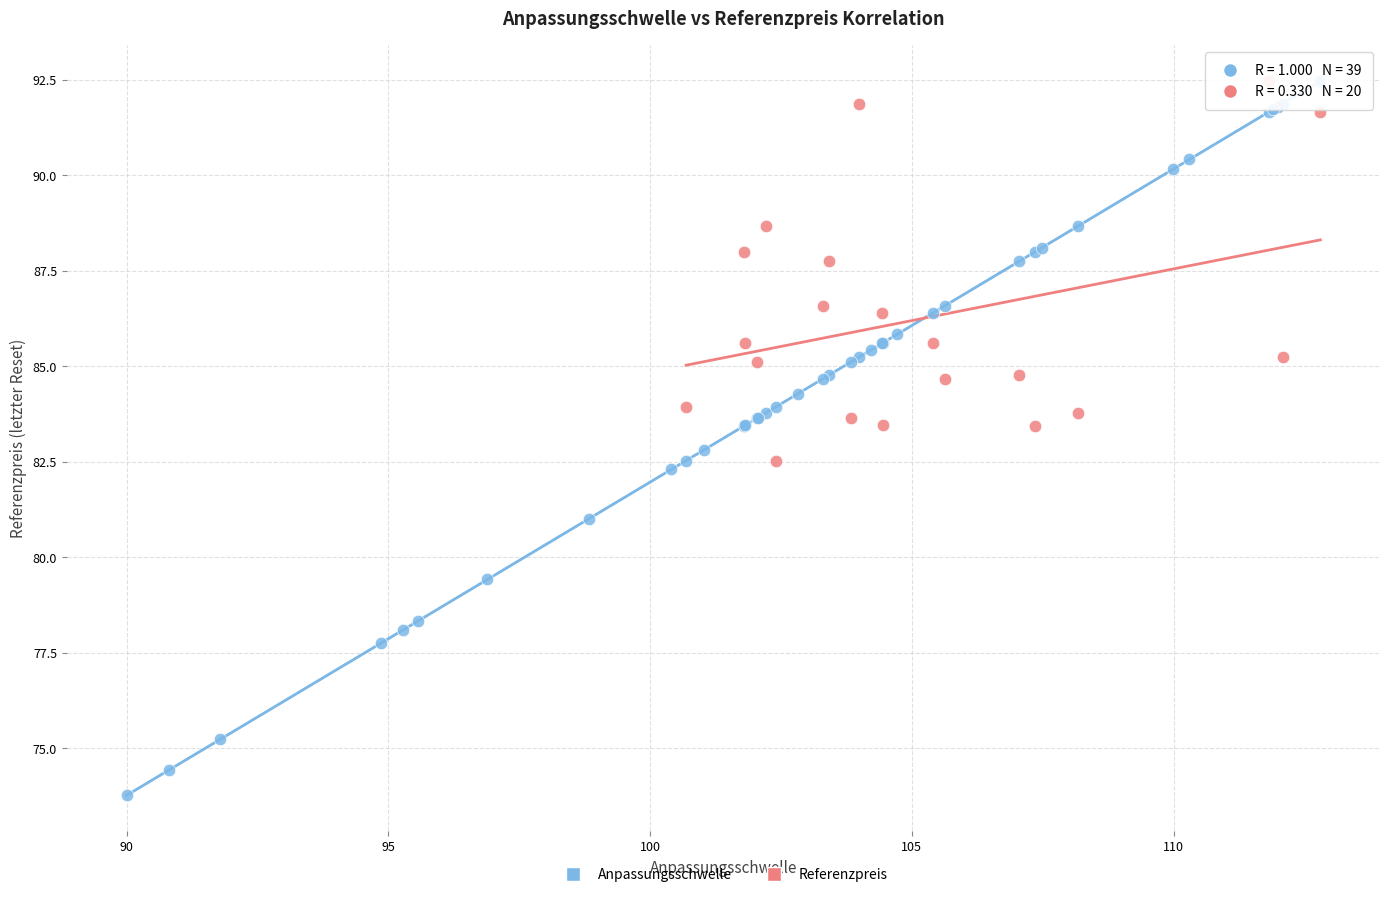

Which series contains the lowest Y value?

Anpassungsschwelle